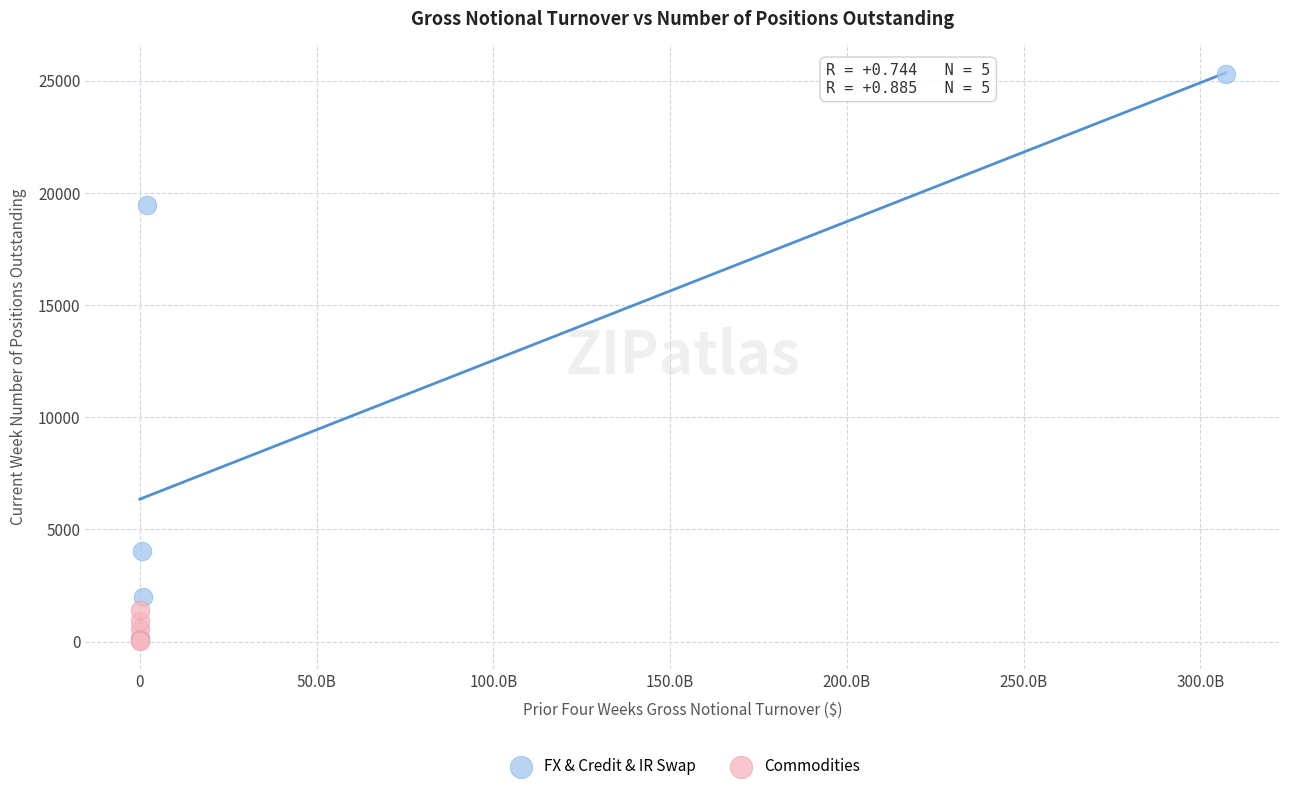

Which series reaches the maximum Y coordinate?

FX & Credit & IR Swap